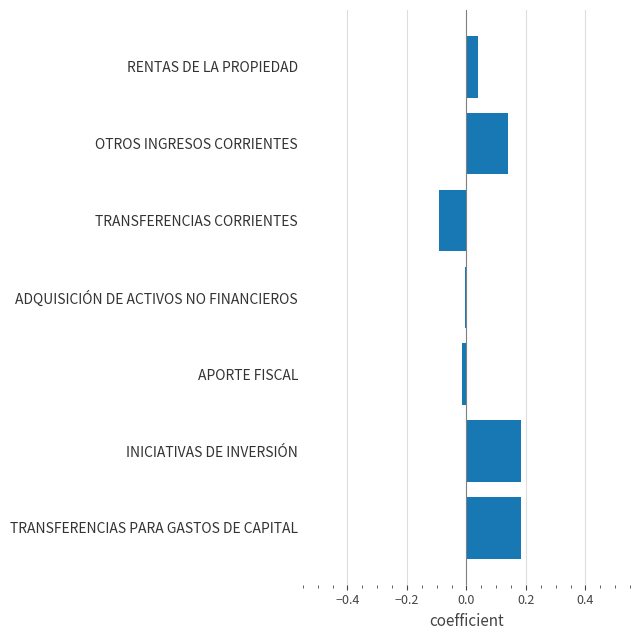

True or false: the data shows -0.0 at APORTE FISCAL.

True